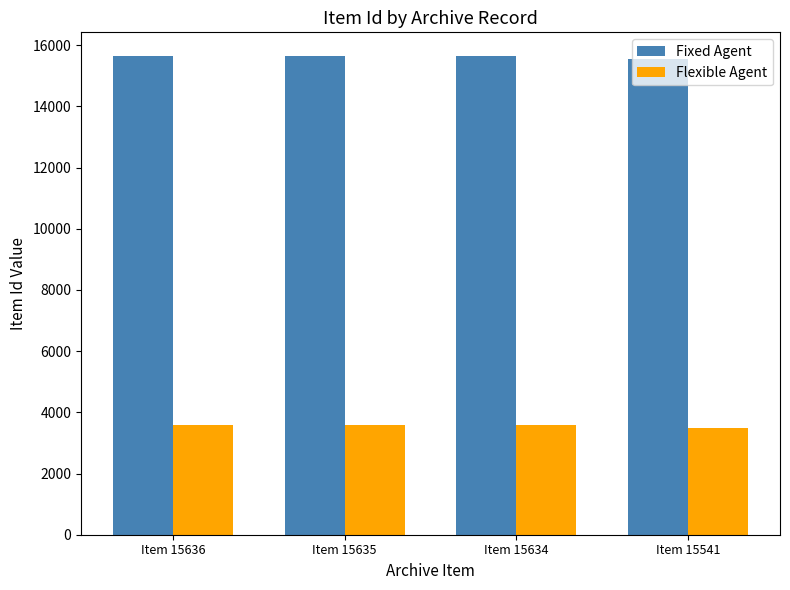

Count the number of data series in this chart.

2